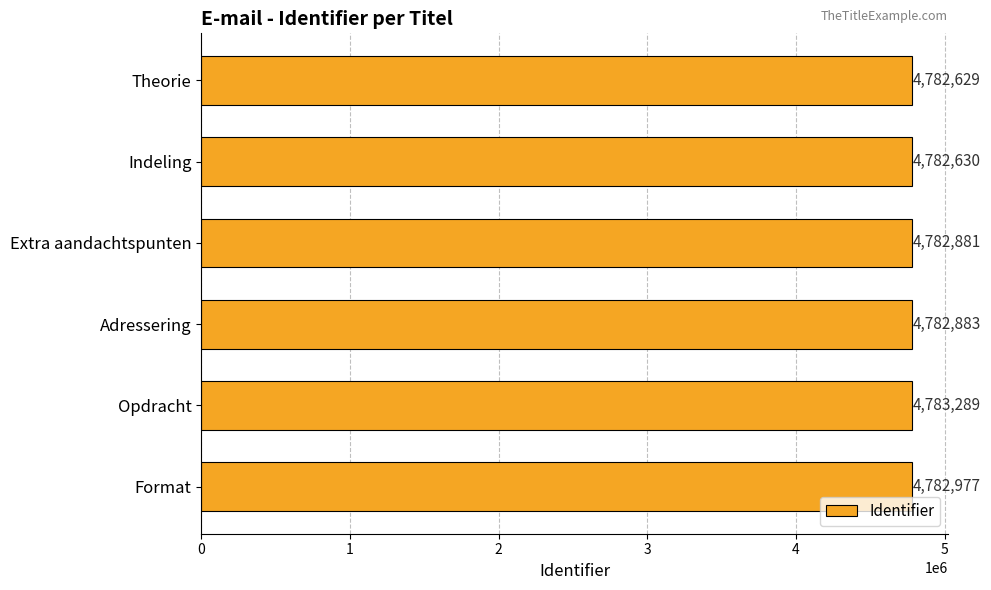

Reading top to bottom, extract all data points from this chart.

4782629	4782630	4782881	4782883	4783289	4782977